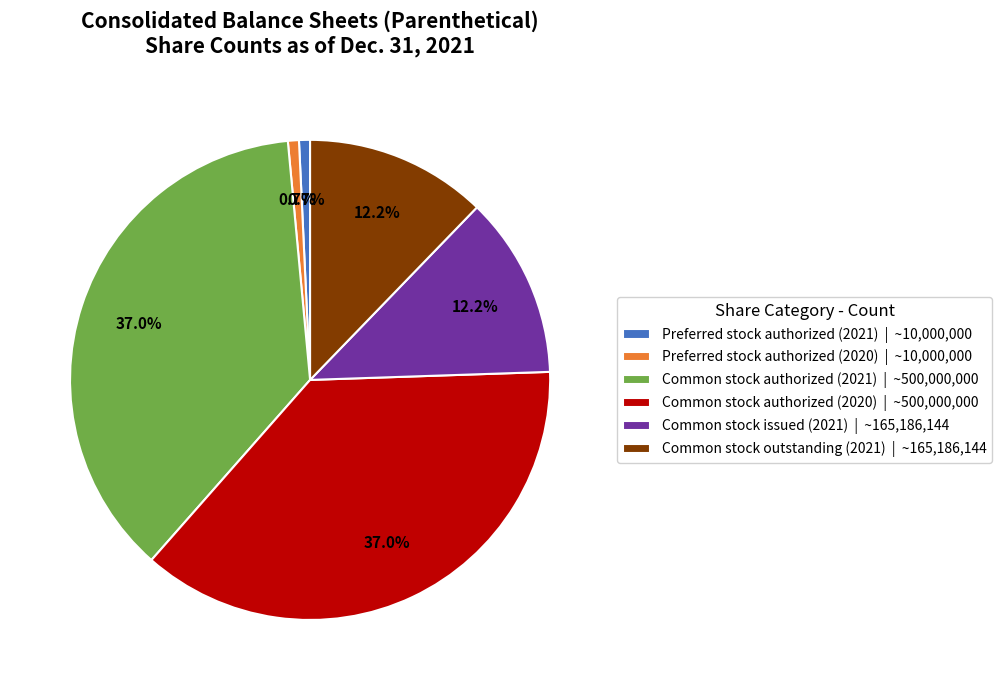

Between Common stock authorized (2021) | ~500,000,000 and Preferred stock authorized (2020) | ~10,000,000, which is larger?

Common stock authorized (2021) | ~500,000,000